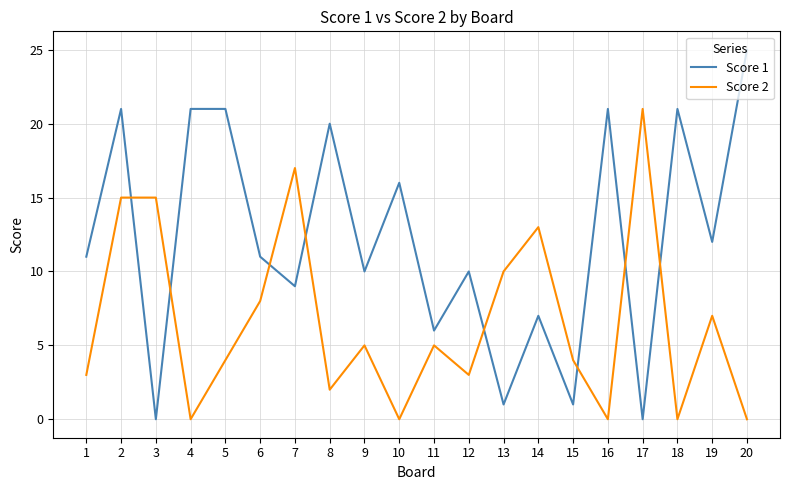

The Score 1 series shows 1 at 13. True or false?

True